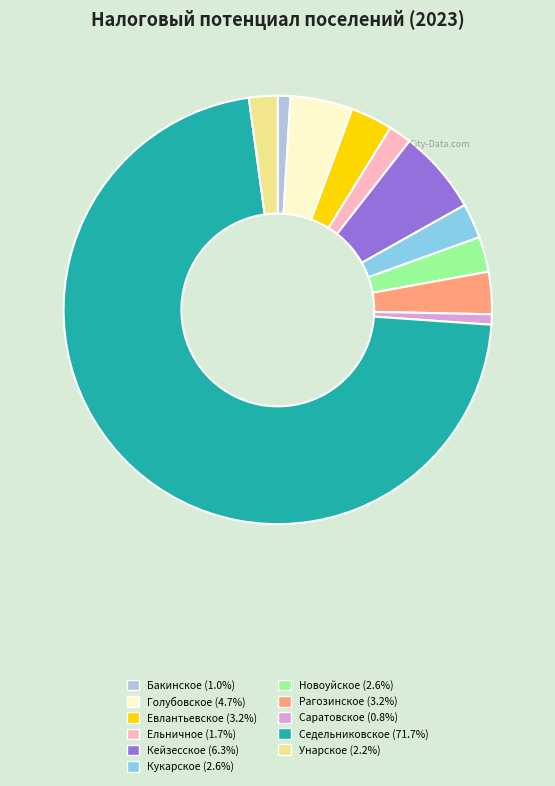

What is the largest slice in the pie chart?

Седельниковское